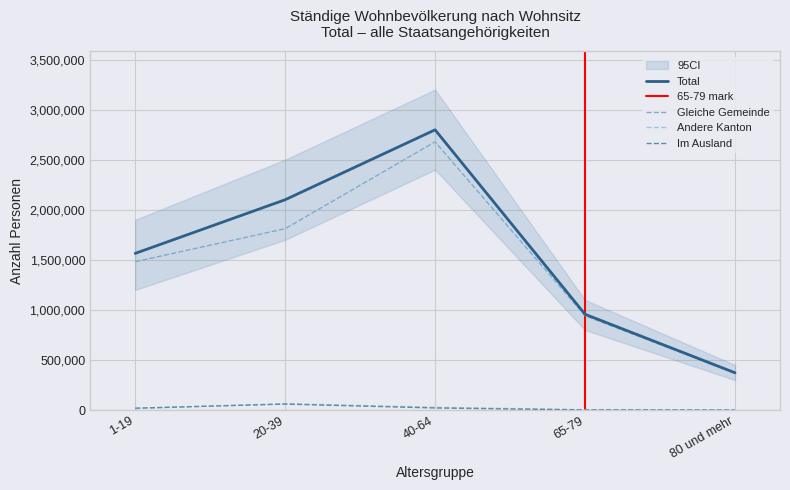

What is the maximum value shown in the chart?

2797945